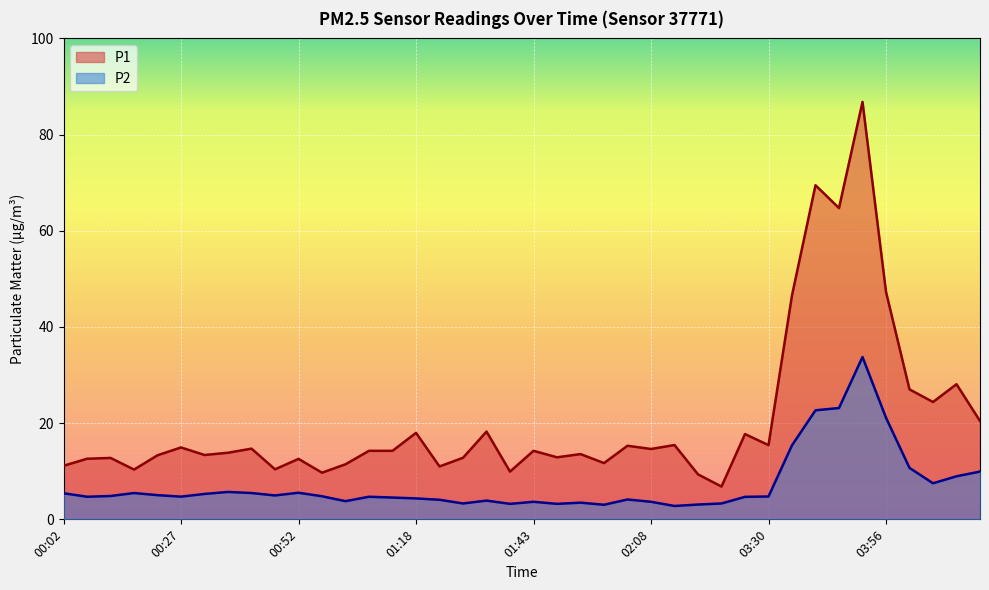

Reading left to right, list all the values displayed in this chart.

P1: 11.1	12.6	12.8	10.3	13.3	14.9	13.4	13.8	14.7	10.4	12.6	9.7	11.4	14.2	14.2	18.0	11.0	12.8	18.2	9.9	14.2	12.9	13.6	11.7	15.3	14.6	15.4	9.3	6.8	17.7	15.4	46.6	69.5	64.7	86.8	47.3	27.0	24.4	28.1	20.4
P2: 5.4	4.7	4.8	5.5	5.0	4.7	5.3	5.7	5.5	5.0	5.5	4.8	3.8	4.7	4.5	4.3	4.1	3.3	3.9	3.2	3.6	3.2	3.5	3.0	4.1	3.6	2.8	3.1	3.3	4.7	4.8	15.4	22.7	23.1	33.8	21.1	10.7	7.5	8.9	9.9